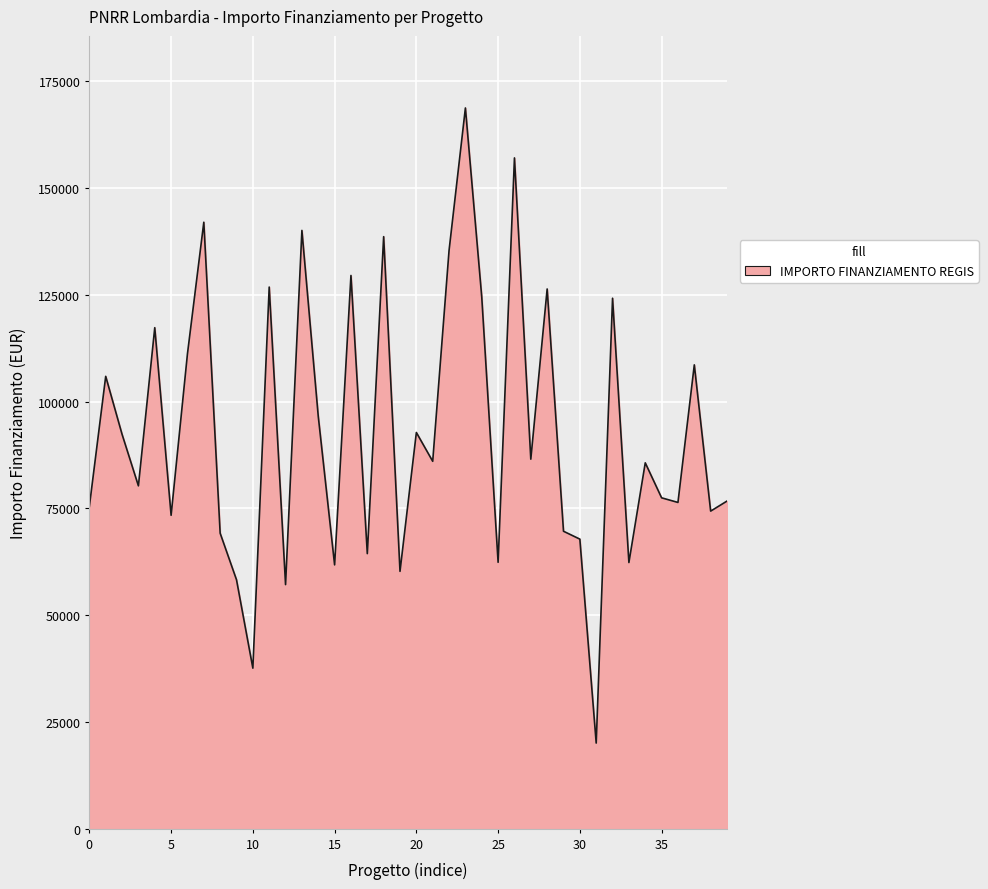

Does the chart display data point markers on the line(s)?

No